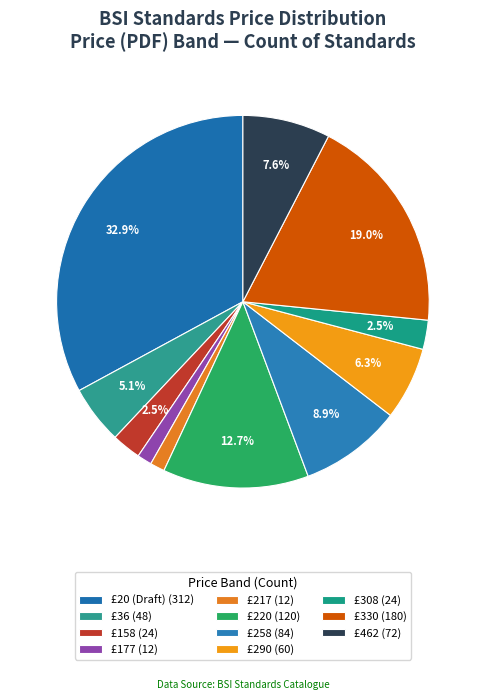

To the nearest percent, what is the average slice percentage?

9%